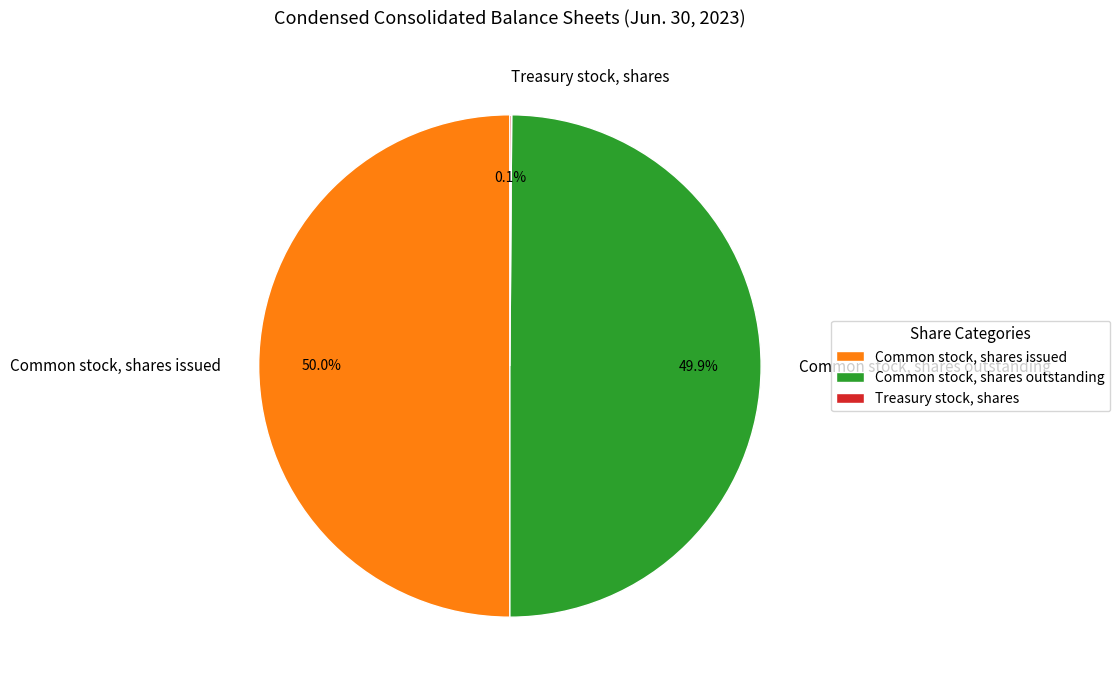

What is the total percentage of Common stock, shares issued and Common stock, shares outstanding?

99.9%